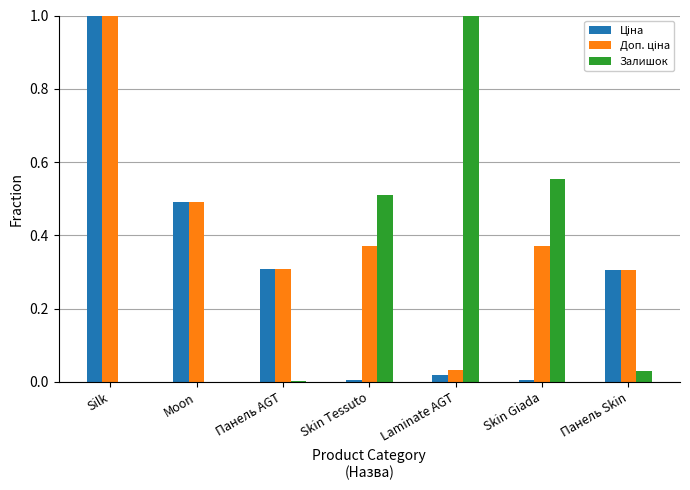

What is the sum of all Залишок values?

2.1